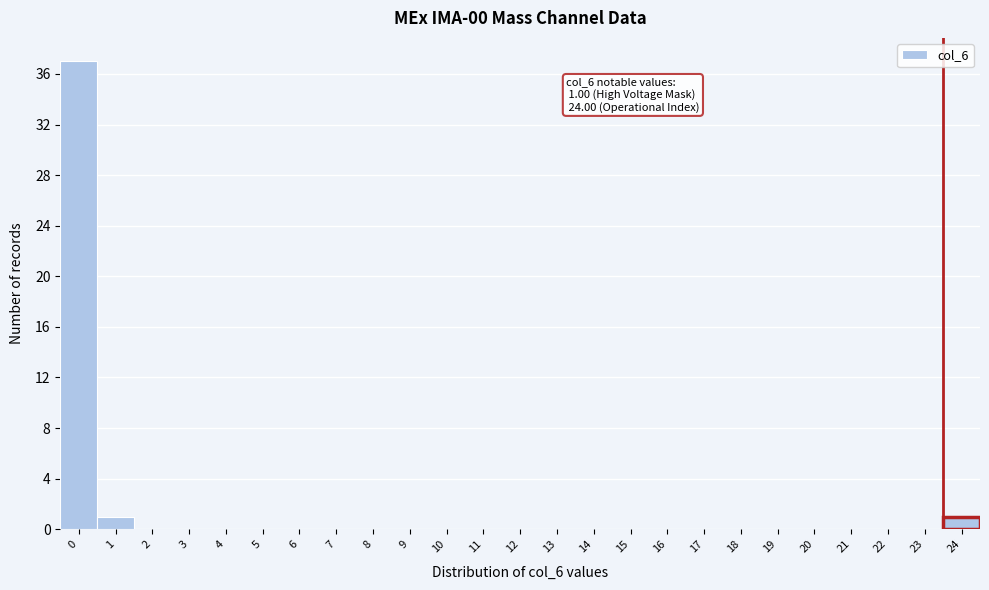

Reading left to right, extract all data points from this chart.

0=37	1=1	2=0	3=0	4=0	5=0	6=0	7=0	8=0	9=0	10=0	11=0	12=0	13=0	14=0	15=0	16=0	17=0	18=0	19=0	20=0	21=0	22=0	23=0	24=1